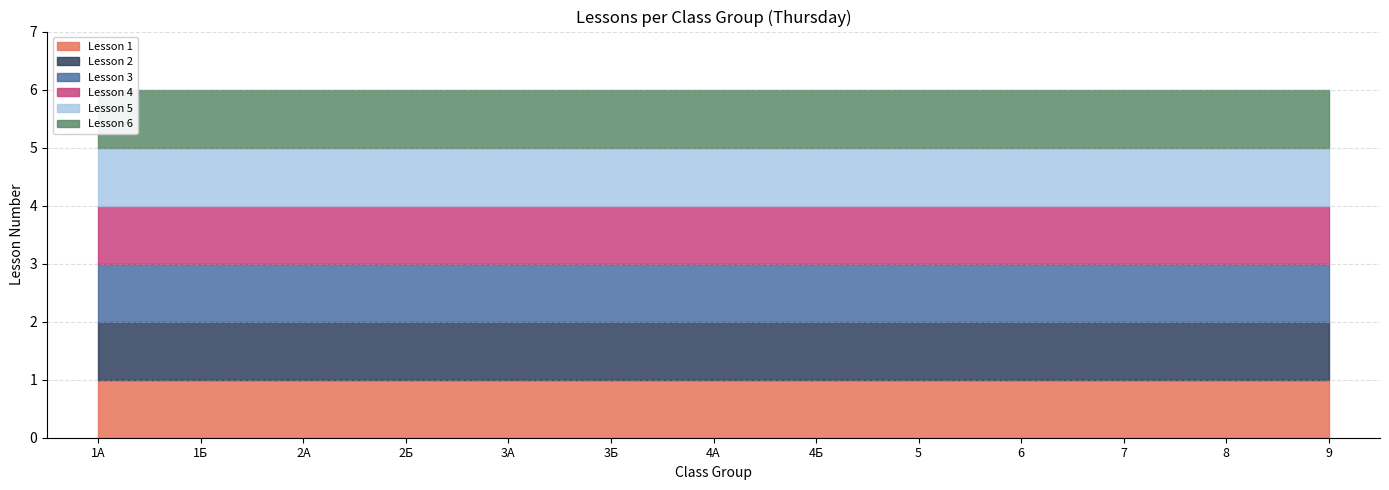

True or false: Lesson 1 has more than 0 interior local peaks.

False